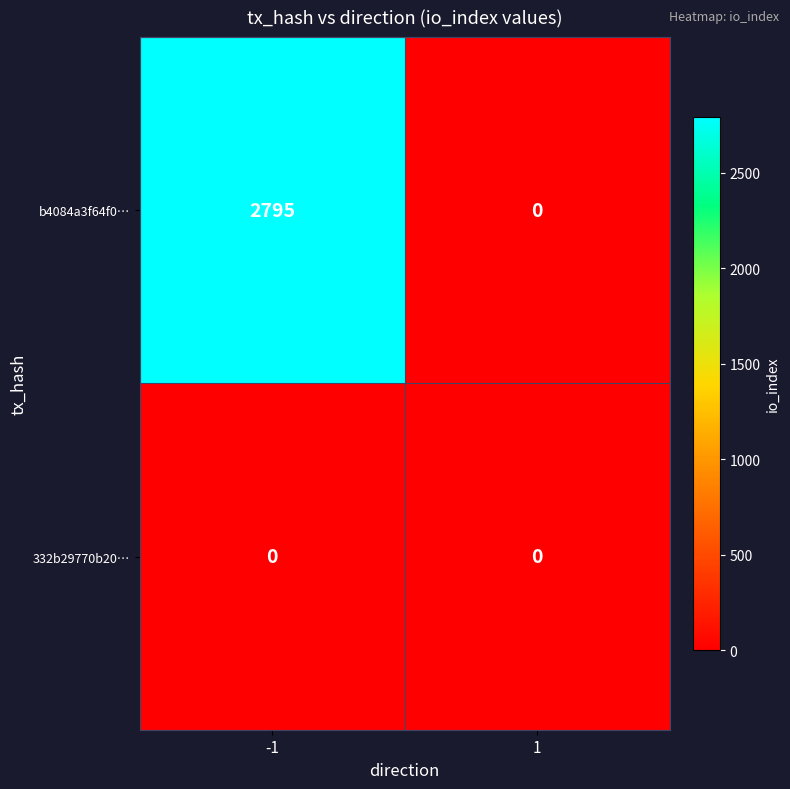

What is the total value across all series at -1?

2795